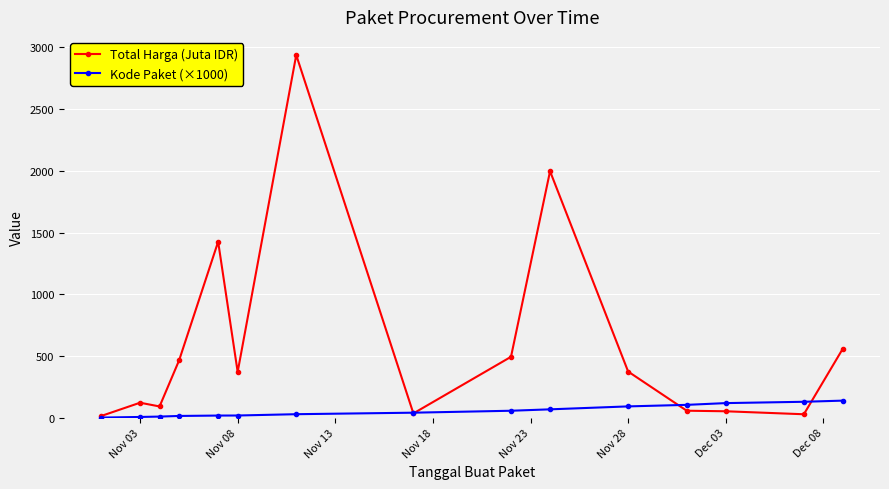

What is the maximum value for Total Harga (Juta IDR)?

2939.0